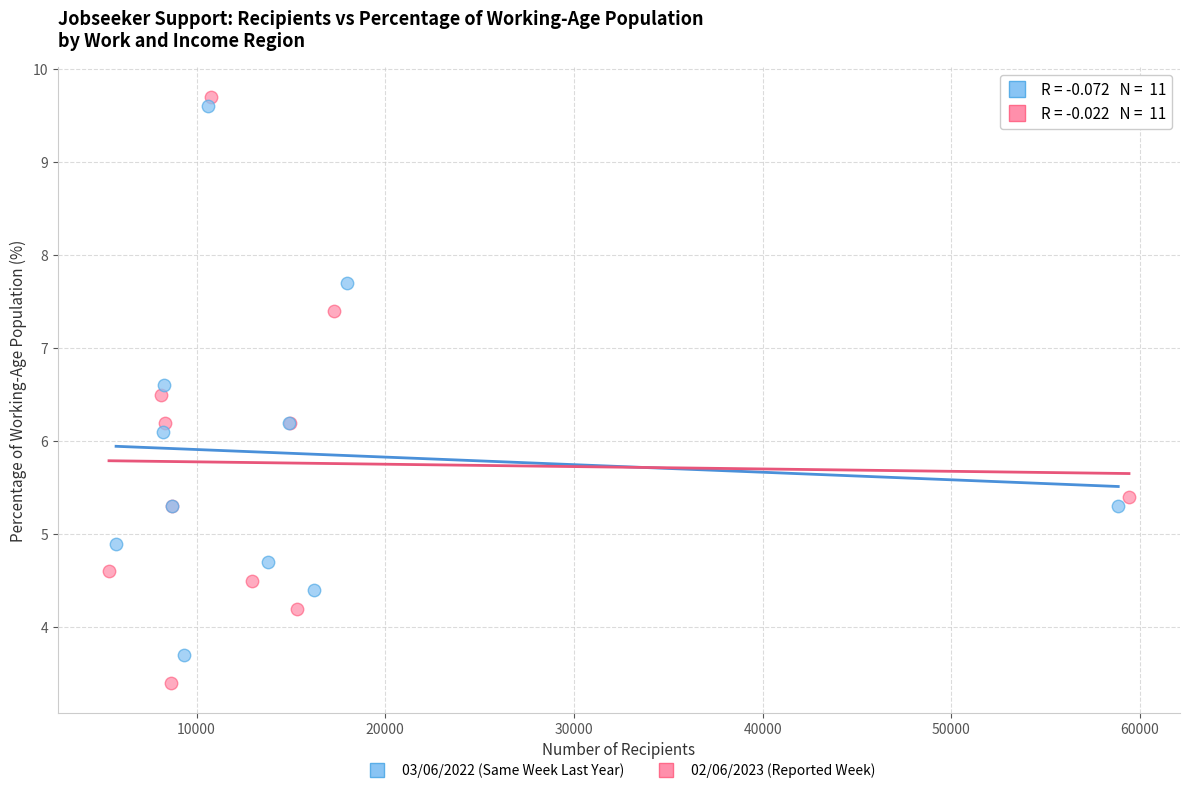

Which series reaches the minimum Y coordinate?

02/06/2023 (Reported Week)